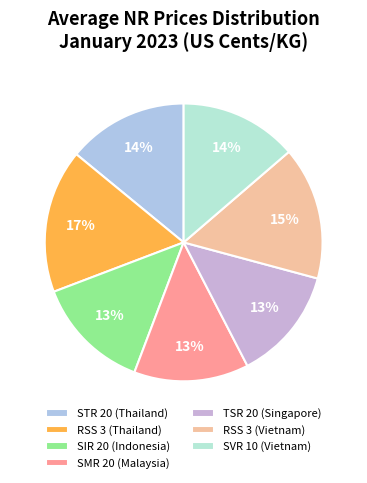

To the nearest percent, what is the combined percentage of RSS 3 (Vietnam) and RSS 3 (Thailand)?

32%